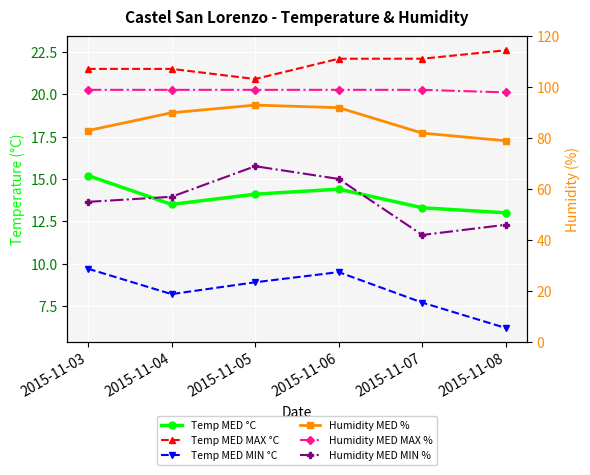

What is the value of the Humidity MED % point at the 5th from the left?

82.0